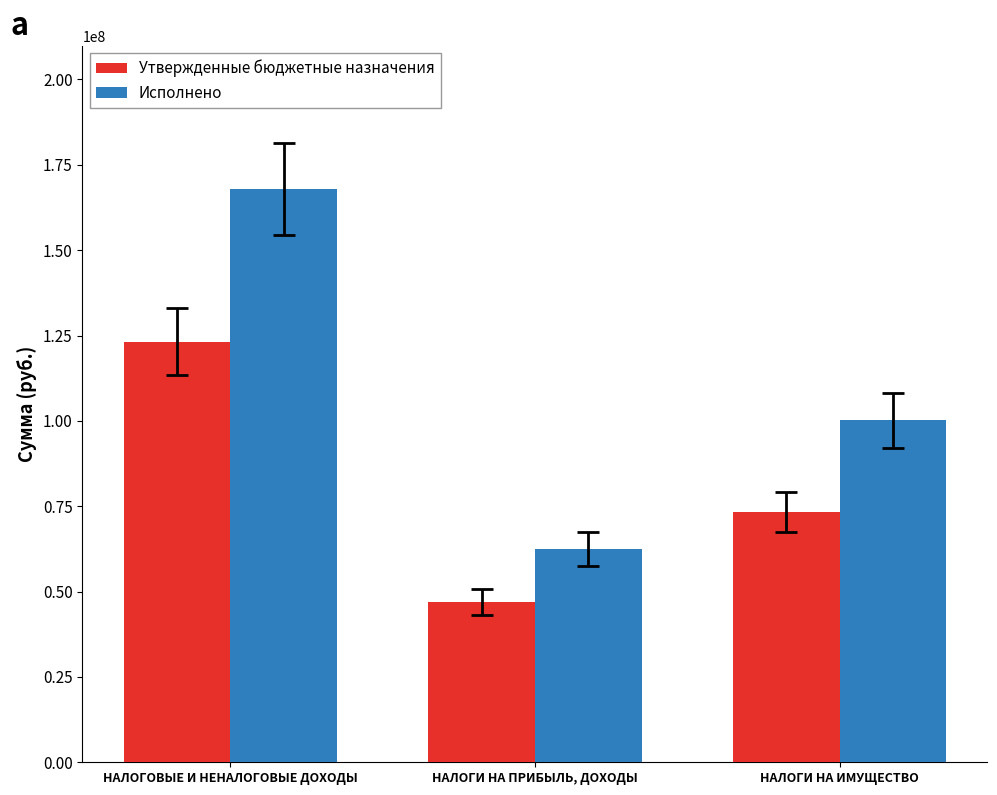

Reading left to right, transcribe all the data shown in this chart.

Утвержденные бюджетные назначения: 123228600.0	47003300.0	73300000.0
Исполнено: 167896787.5	62573196.9	100165364.3